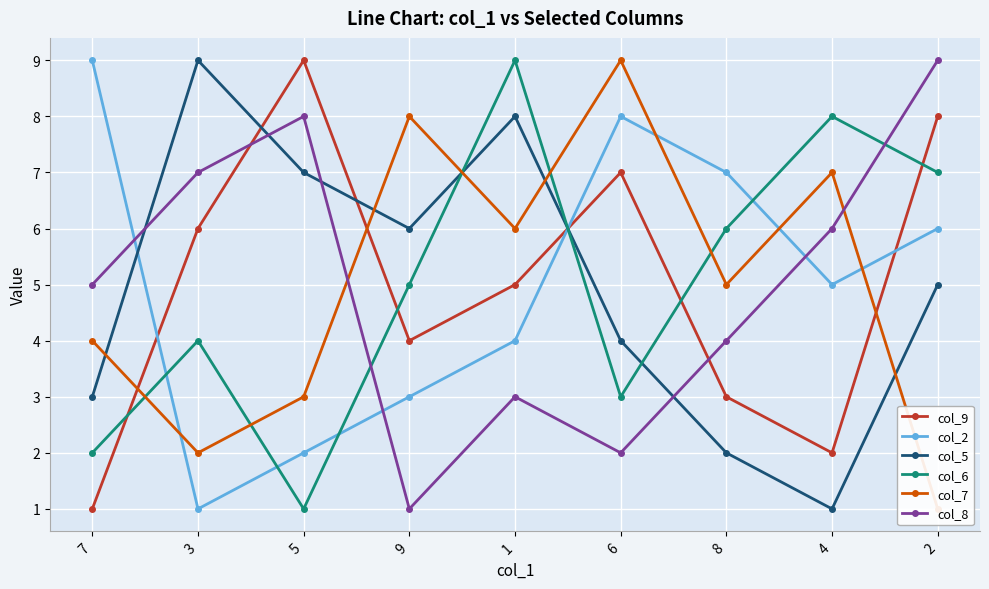

True or false: col_6 has more than 2 interior local peaks.

True